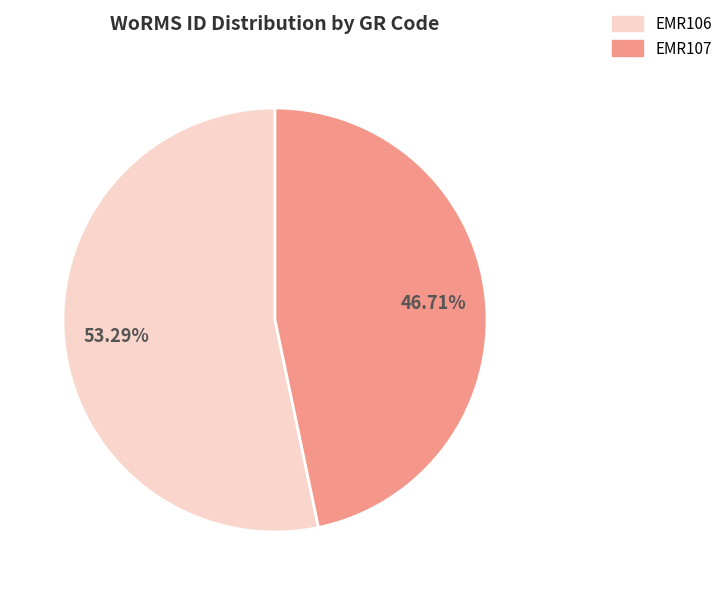

What percentage do EMR107 and EMR106 together represent?

100.0%